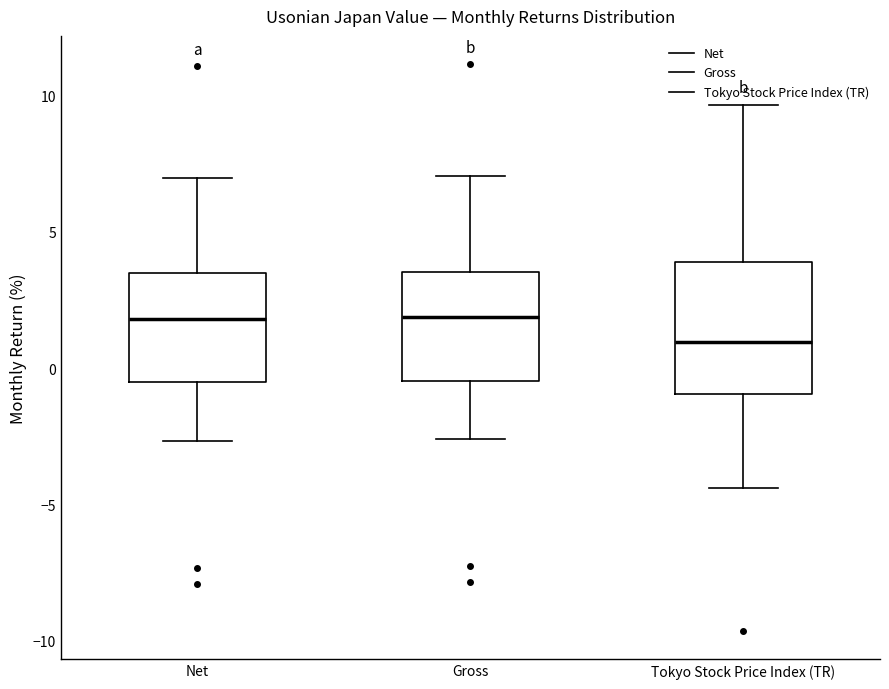

Comparing the boxes themselves (not the whiskers), which one is the tallest?

Tokyo Stock Price Index (TR)